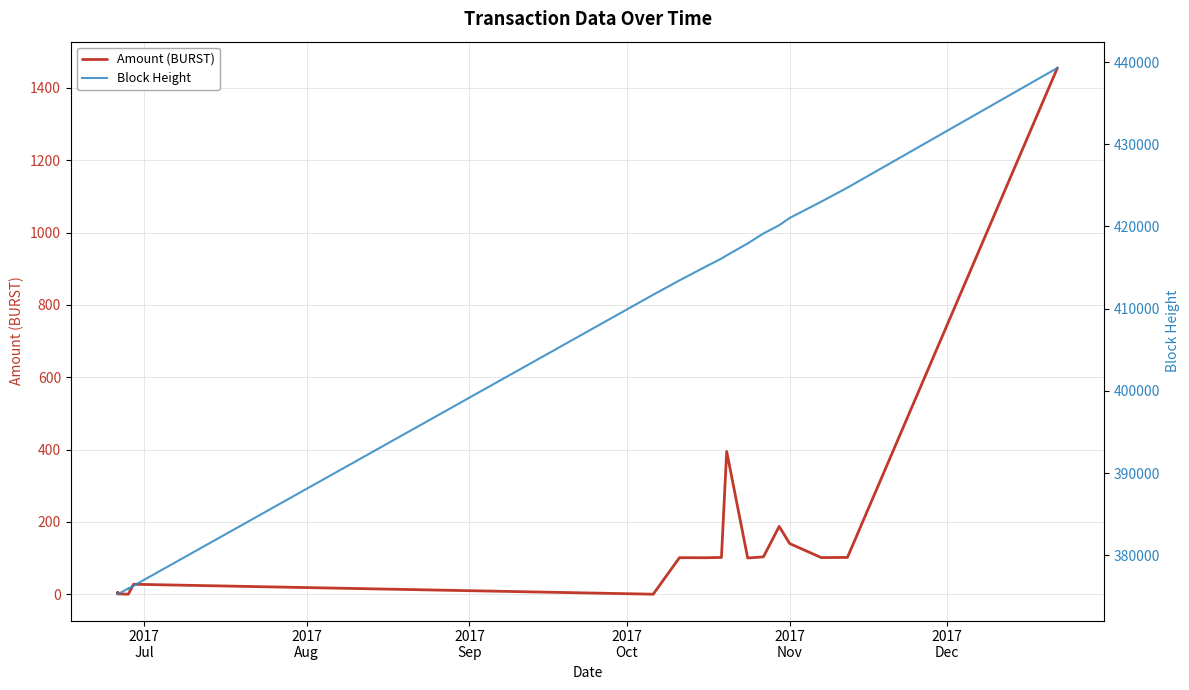

True or false: Block Height and Amount (BURST) intersect in this chart.

False